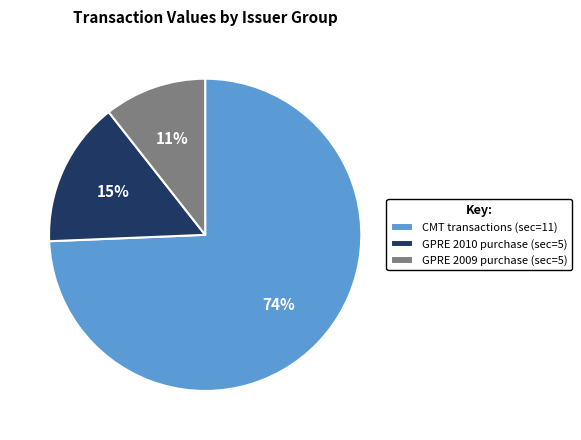

Combined, do GPRE 2009 purchase (sec=5) and CMT transactions (sec=11) account for over 50%?

Yes